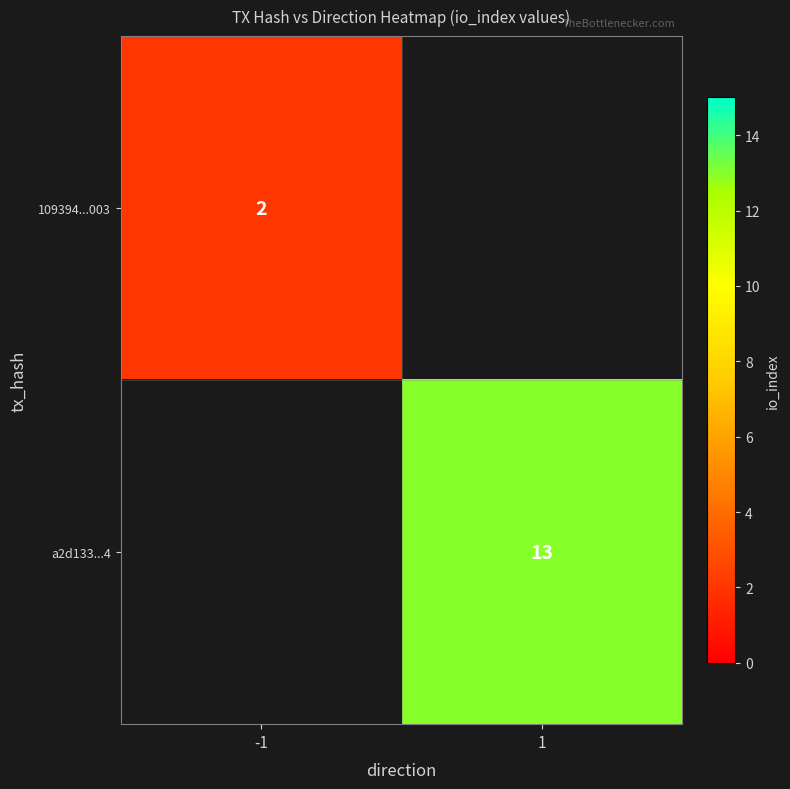

True or false: a2d133...4 has a value of 13 at 1.

True